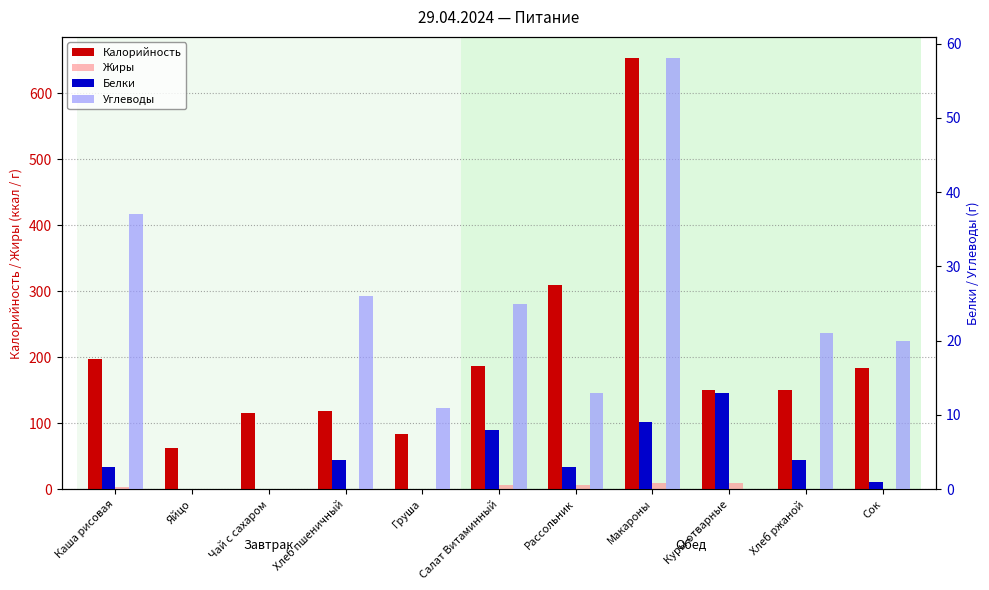

Does the chart contain any negative values?

No